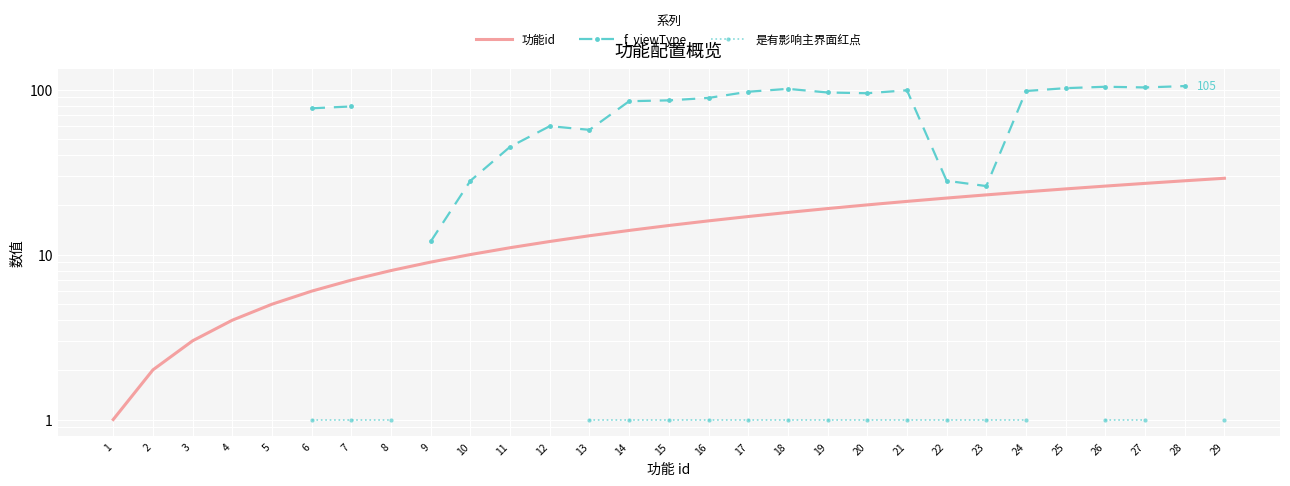

Which has a higher value, 18 or 3?

18